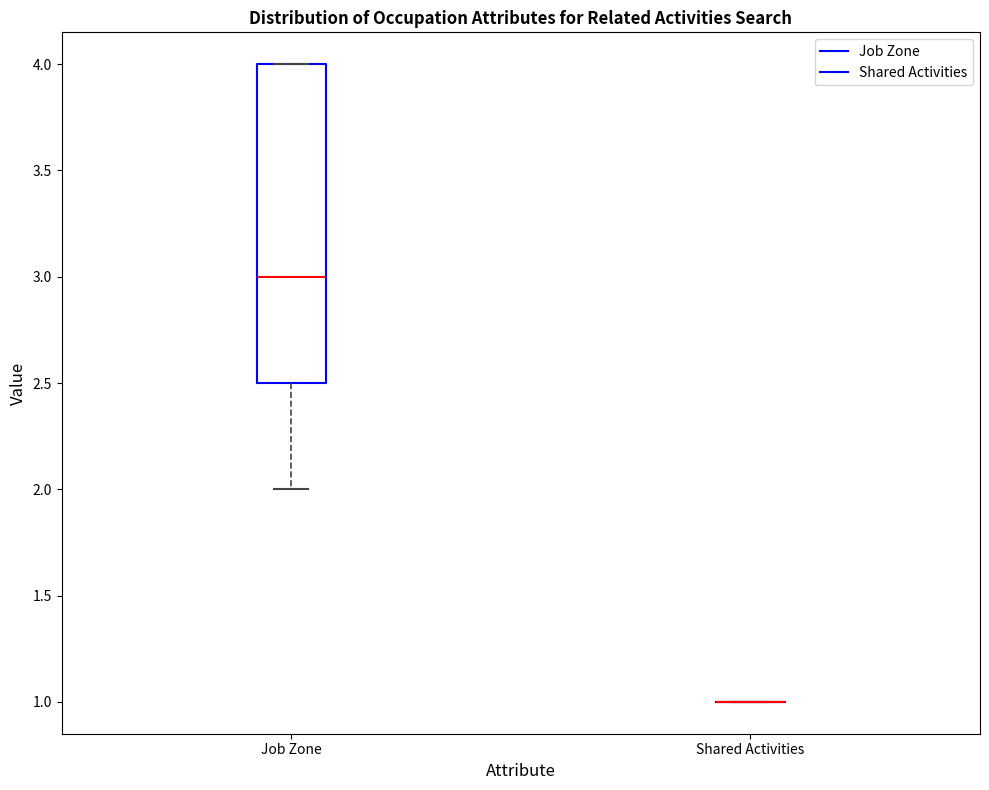

Comparing the boxes themselves (not the whiskers), which one is the tallest?

Job Zone